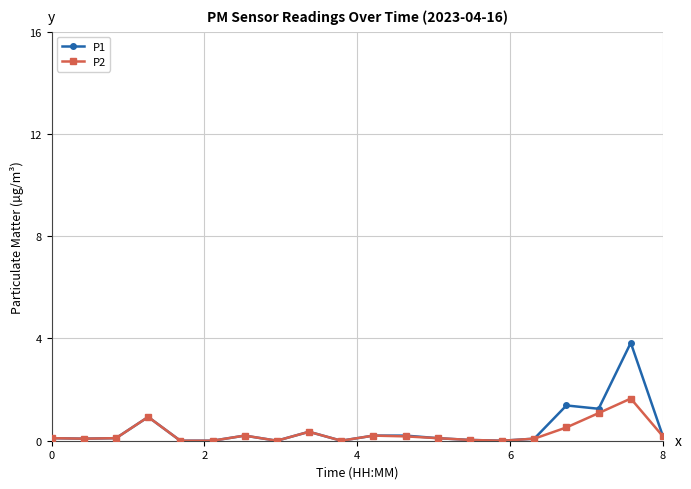

List the series in order of their peak value, highest first.

P1, P2